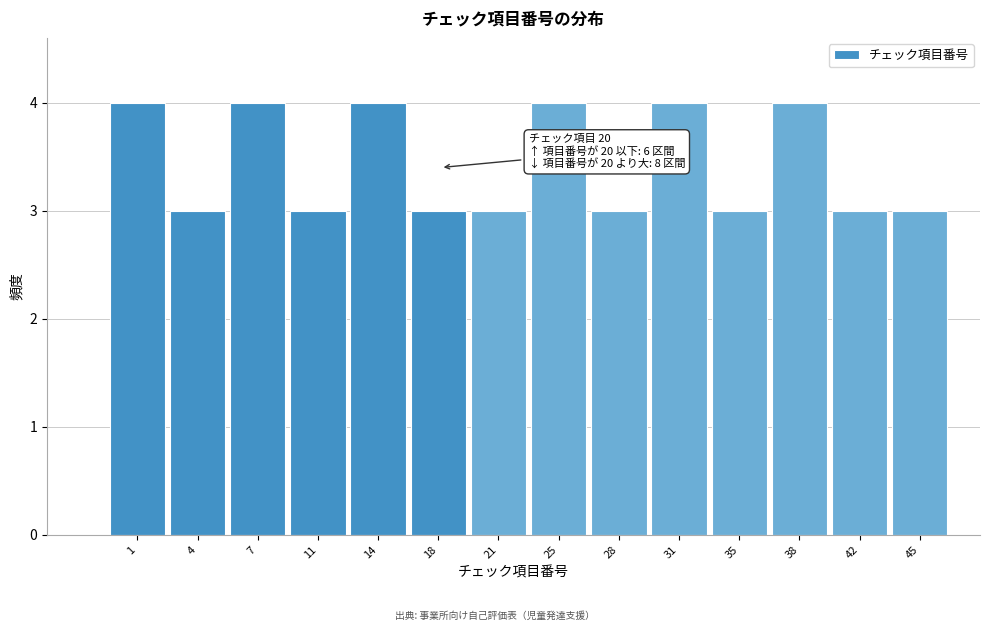

Reading left to right, extract all data points from this chart.

1=4	4=3	7=4	11=3	14=4	18=3	21=3	25=4	28=3	31=4	35=3	38=4	42=3	45=3